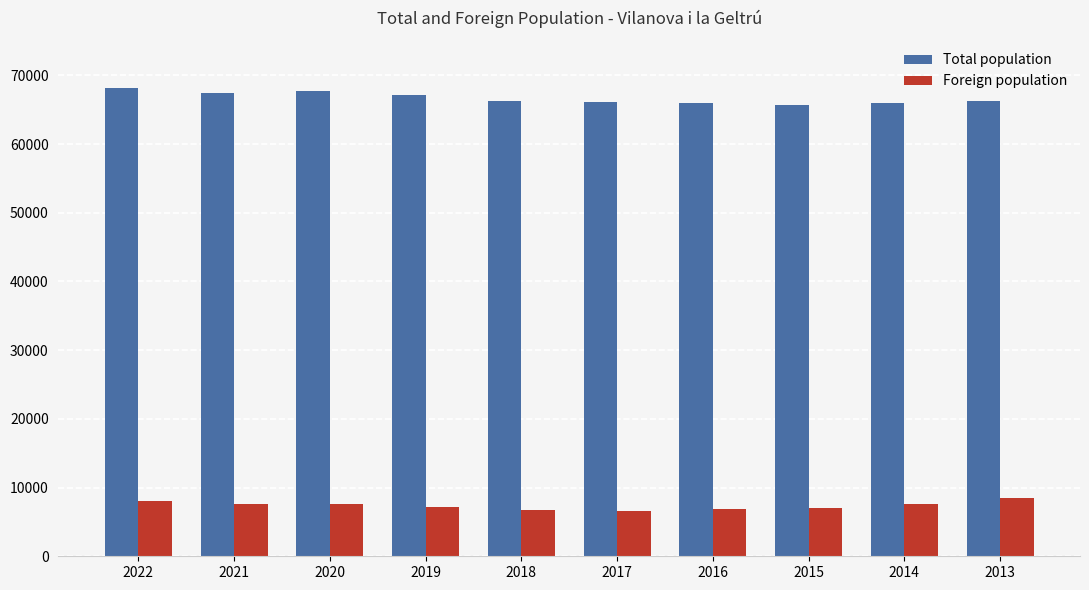

What is the minimum value for Foreign population?

6628